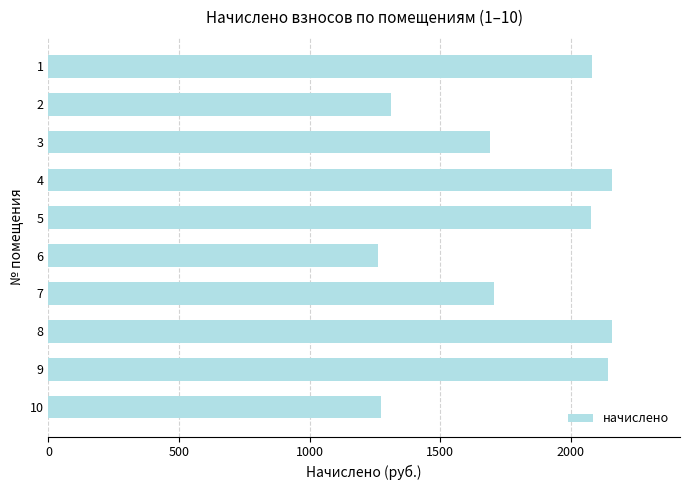

Count the number of data series in this chart.

1